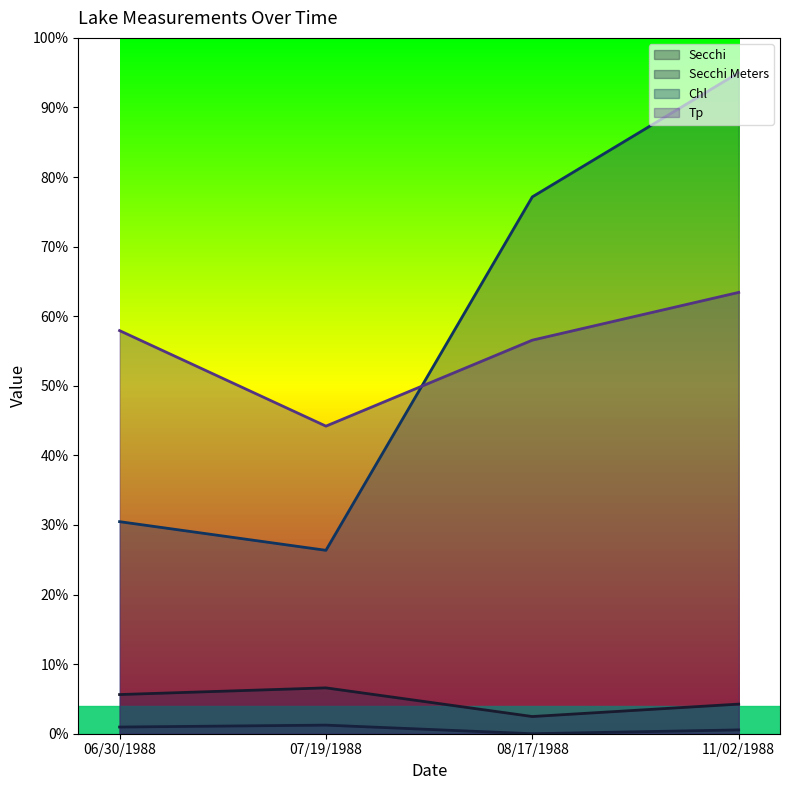

Between 06/30/1988 and 07/19/1988, which series saw the biggest shift?

Tp